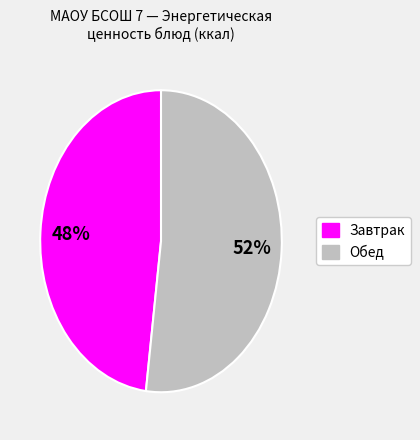

Count the number of slices in the pie.

2